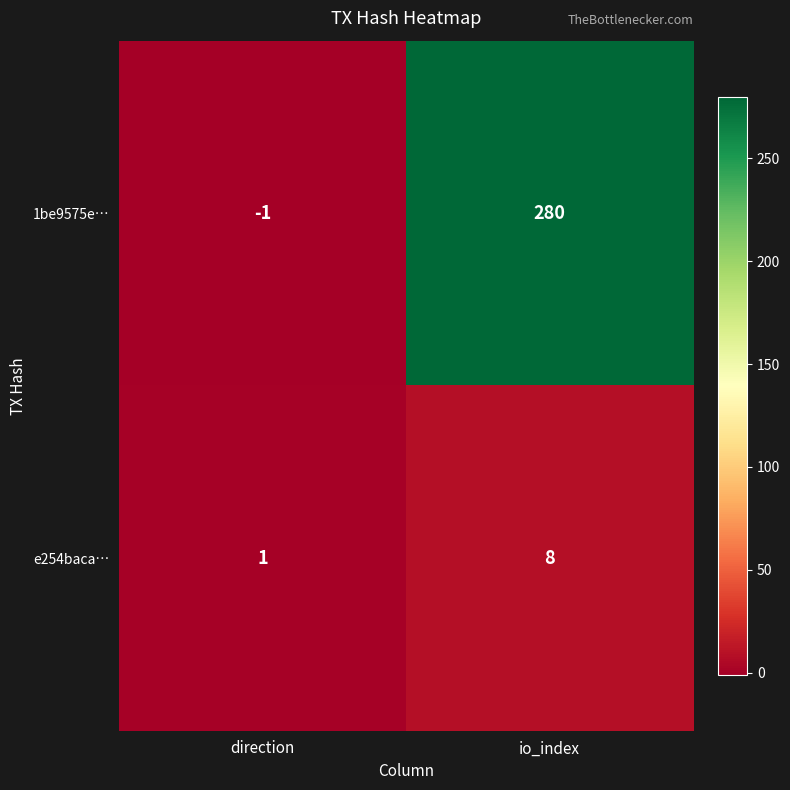

What is the difference between the highest and lowest values at io_index?

272